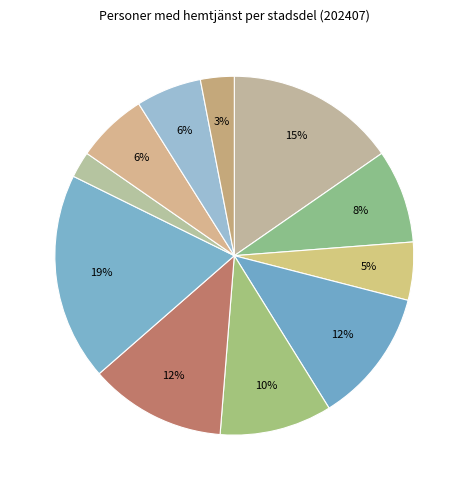

How many slices are in this pie chart?

11